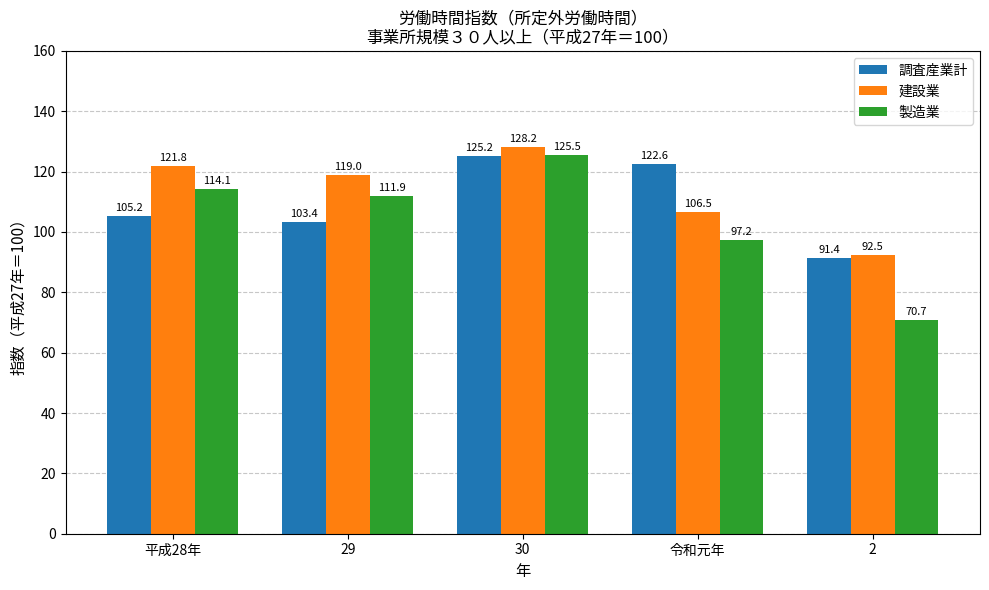

What is the value of the 調査産業計 bar at the 5th from the left?

91.4